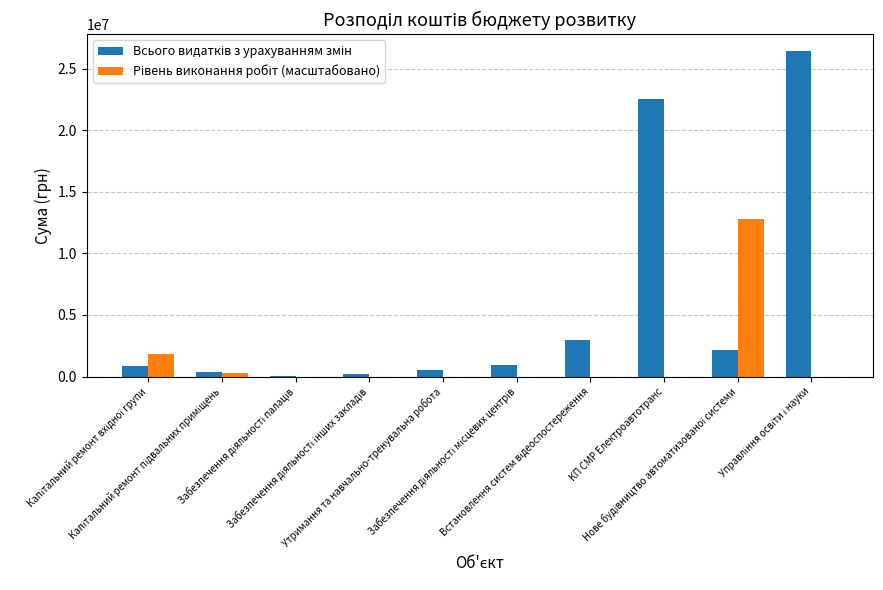

What is the value of the Всього видатків з урахуванням змін bar at the 10th from the left?

26470505.0